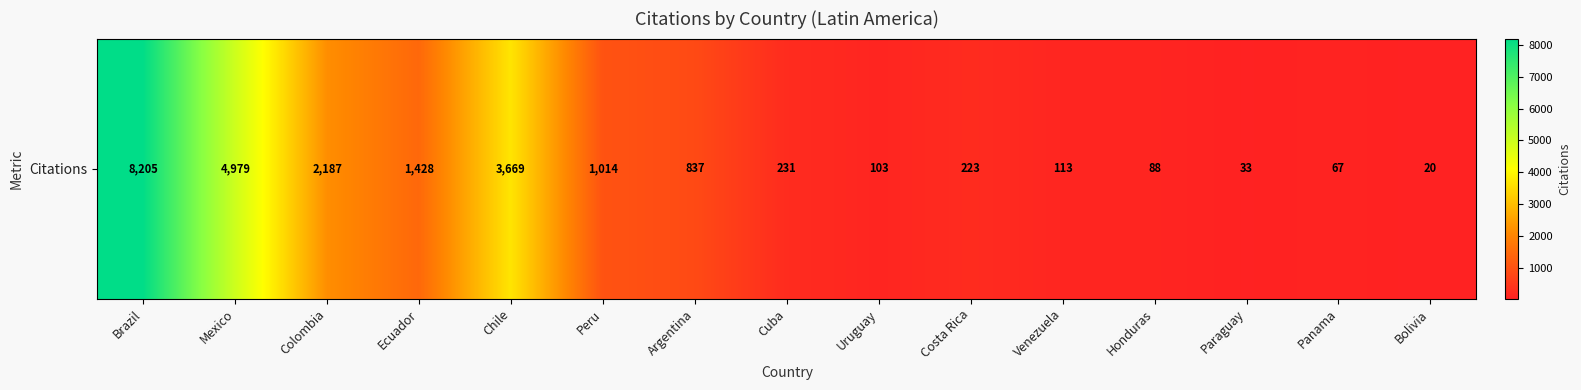

At which label does the data first exceed 231?

Brazil